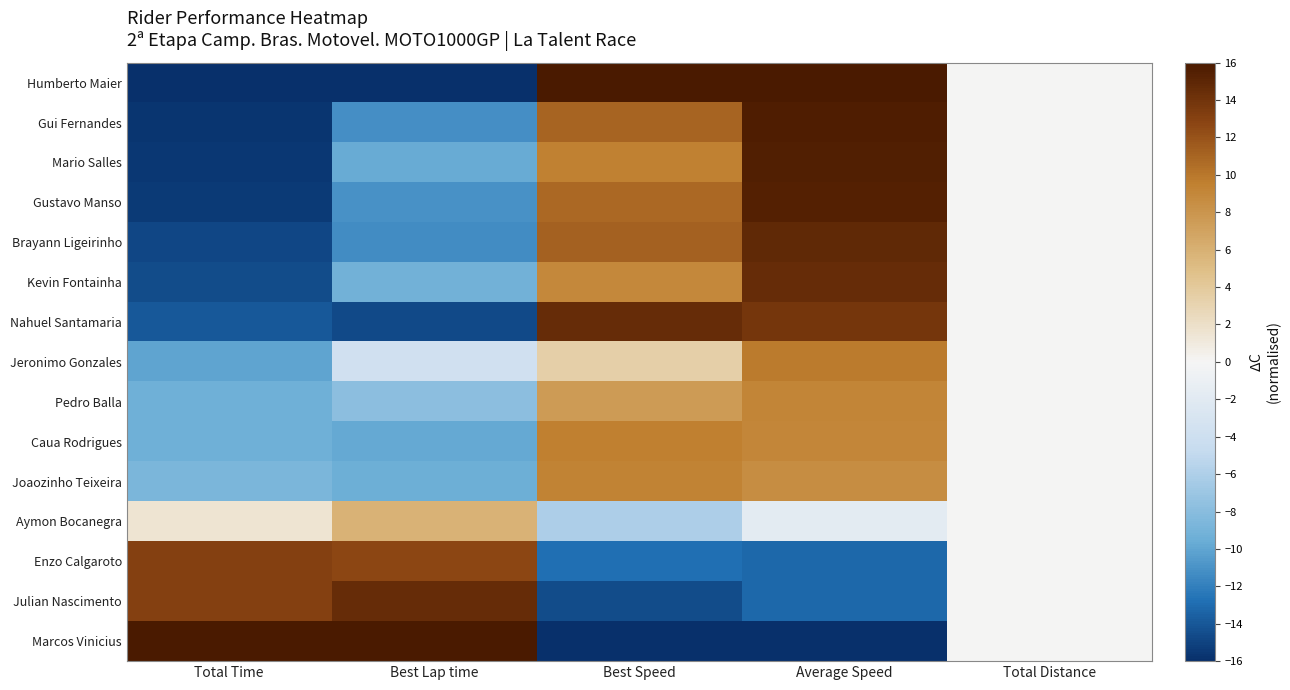

Reading left to right, extract all data points from this chart.

Humberto Maier: Total Time=-16.0	Best Lap time=-16.0	Best Speed=16.0	Average Speed=16.0	Total Distance=0.0
Gui Fernandes: Total Time=-15.7	Best Lap time=-11.2	Best Speed=11.1	Average Speed=15.7	Total Distance=0.0
Mario Salles: Total Time=-15.6	Best Lap time=-9.7	Best Speed=9.5	Average Speed=15.6	Total Distance=0.0
Gustavo Manso: Total Time=-15.4	Best Lap time=-11.0	Best Speed=10.8	Average Speed=15.4	Total Distance=0.0
Brayann Ligeirinho: Total Time=-14.8	Best Lap time=-11.3	Best Speed=11.2	Average Speed=14.8	Total Distance=0.0
Kevin Fontainha: Total Time=-14.6	Best Lap time=-9.1	Best Speed=8.9	Average Speed=14.5	Total Distance=0.0
Nahuel Santamaria: Total Time=-13.9	Best Lap time=-14.7	Best Speed=14.6	Average Speed=13.9	Total Distance=0.0
Jeronimo Gonzales: Total Time=-10.0	Best Lap time=-3.7	Best Speed=3.4	Average Speed=9.9	Total Distance=0.0
Pedro Balla: Total Time=-9.3	Best Lap time=-7.8	Best Speed=7.5	Average Speed=9.1	Total Distance=0.0
Caua Rodrigues: Total Time=-9.3	Best Lap time=-9.8	Best Speed=9.6	Average Speed=9.1	Total Distance=0.0
Joaozinho Teixeira: Total Time=-8.7	Best Lap time=-9.5	Best Speed=9.3	Average Speed=8.6	Total Distance=0.0
Aymon Bocanegra: Total Time=1.5	Best Lap time=5.8	Best Speed=-6.0	Average Speed=-1.8	Total Distance=0.0
Enzo Calgaroto: Total Time=13.0	Best Lap time=12.7	Best Speed=-12.8	Average Speed=-13.1	Total Distance=0.0
Julian Nascimento: Total Time=13.1	Best Lap time=14.5	Best Speed=-14.6	Average Speed=-13.1	Total Distance=0.0
Marcos Vinicius: Total Time=16.0	Best Lap time=16.0	Best Speed=-16.0	Average Speed=-16.0	Total Distance=0.0